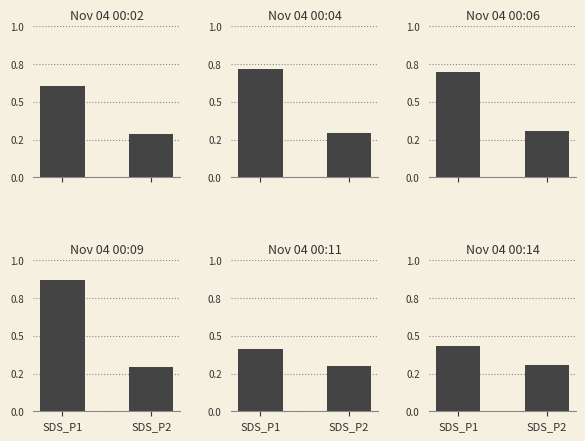

Reading right to left, extract all data points from this chart.

Panel 0: SDS_P2=17.6	SDS_P1=37.1
Panel 1: SDS_P2=17.8	SDS_P1=44.0
Panel 2: SDS_P2=18.7	SDS_P1=42.8
Panel 3: SDS_P2=17.9	SDS_P1=53.1
Panel 4: SDS_P2=18.2	SDS_P1=25.4
Panel 5: SDS_P2=18.9	SDS_P1=26.4